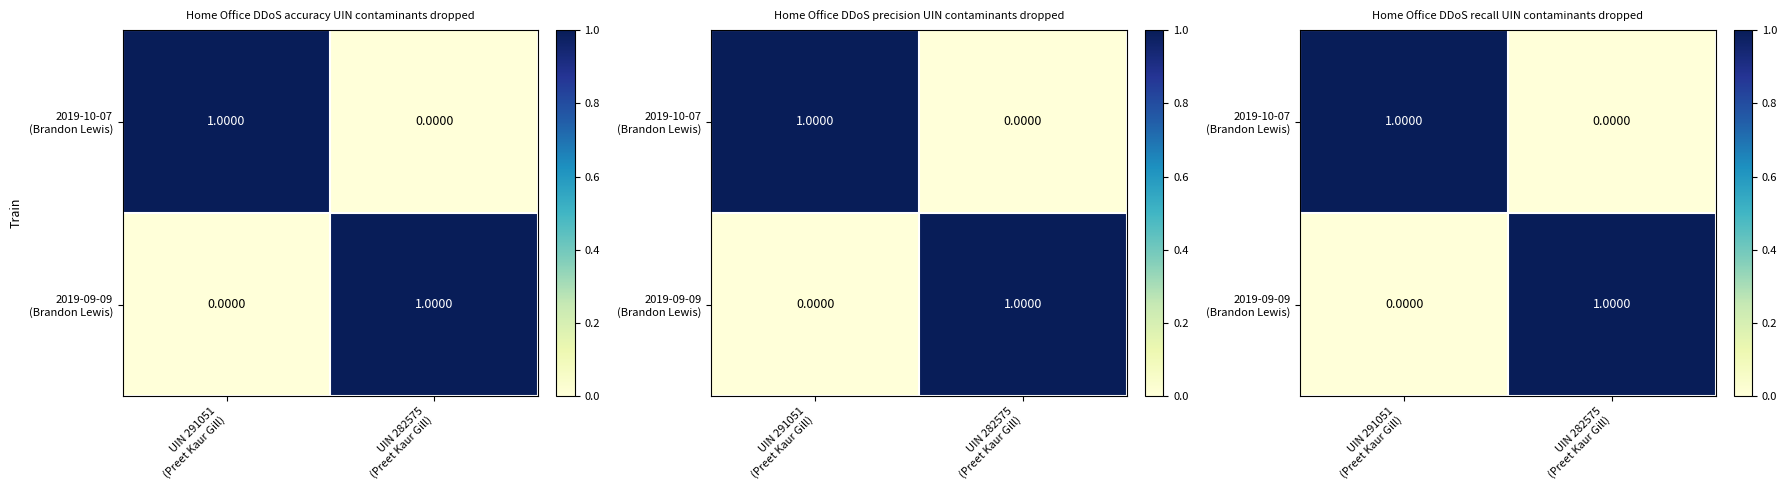

Where is 2019-09-09 (Brandon Lewis) nearest to the value 0?

UIN 291051 (Preet Kaur Gill)